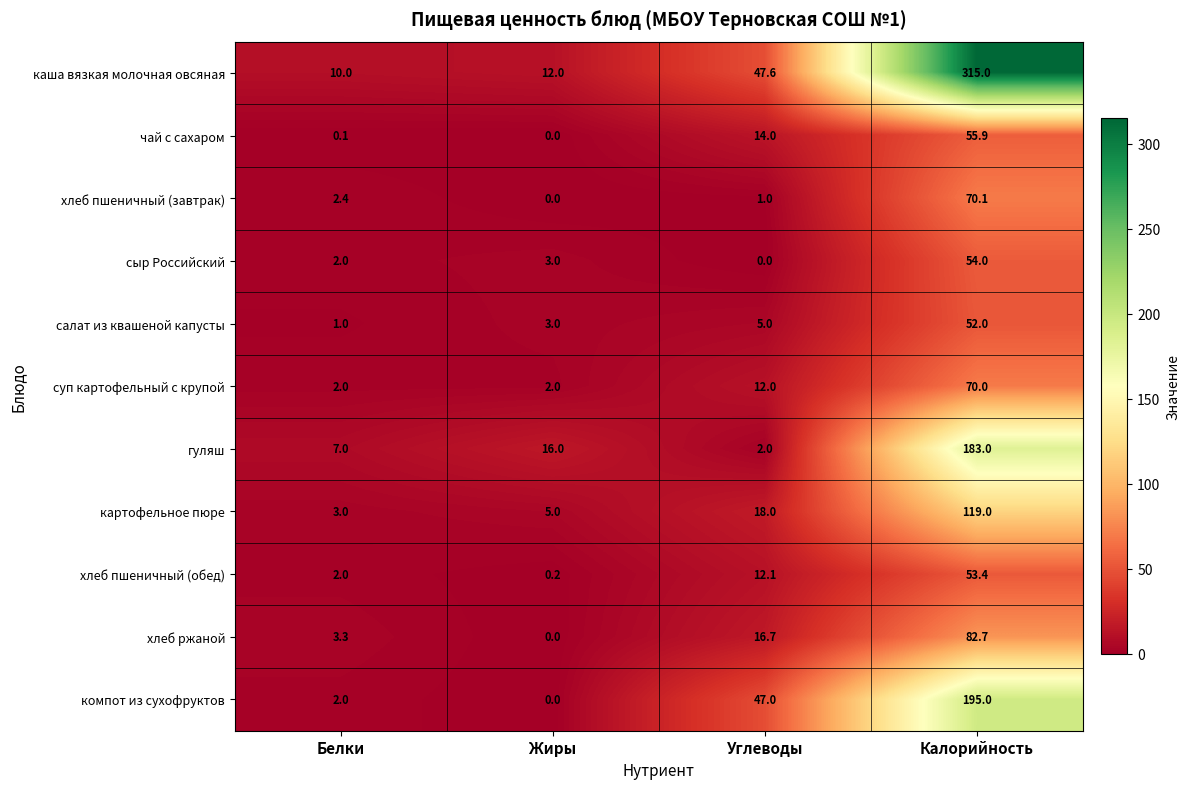

List the series in order of their peak value, lowest first.

салат из квашеной капусты, хлеб пшеничный (обед), сыр Российский, чай с сахаром, суп картофельный с крупой, хлеб пшеничный (завтрак), хлеб ржаной, картофельное пюре, гуляш, компот из сухофруктов, каша вязкая молочная овсяная